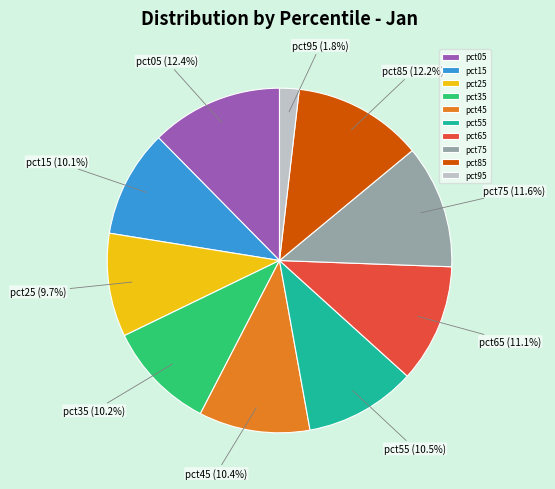

Approximately how many times larger is the value at pct25 compared to pct15?

1.0